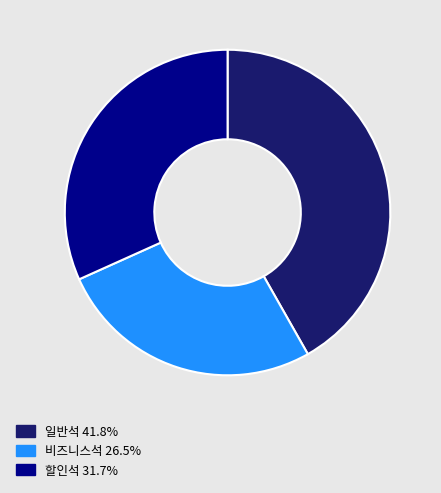

What is the ratio of the value at 비즈니스석 to the value at 할인석?

0.8